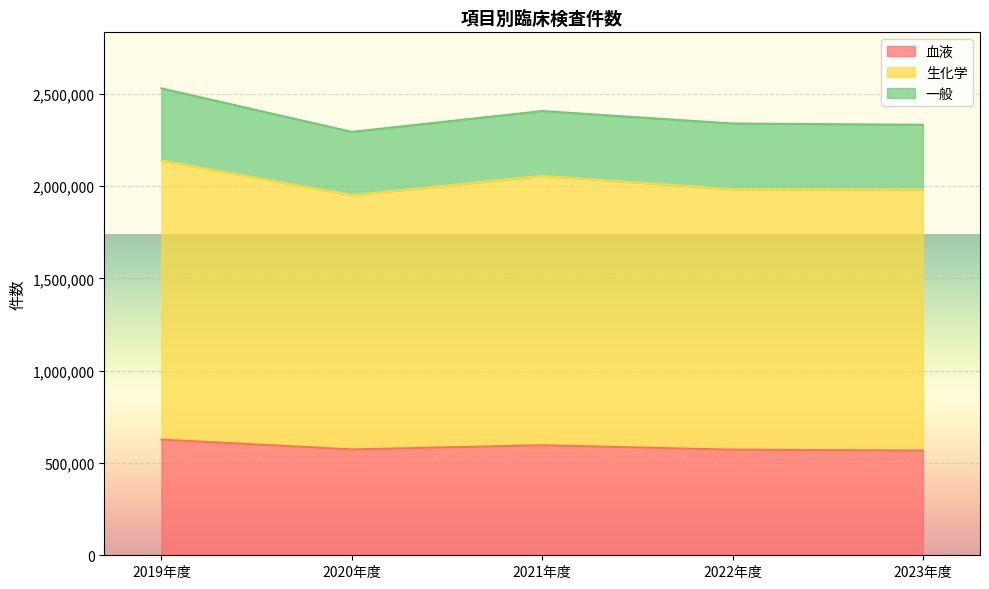

True or false: 血液 and 生化学 cross at least once.

False